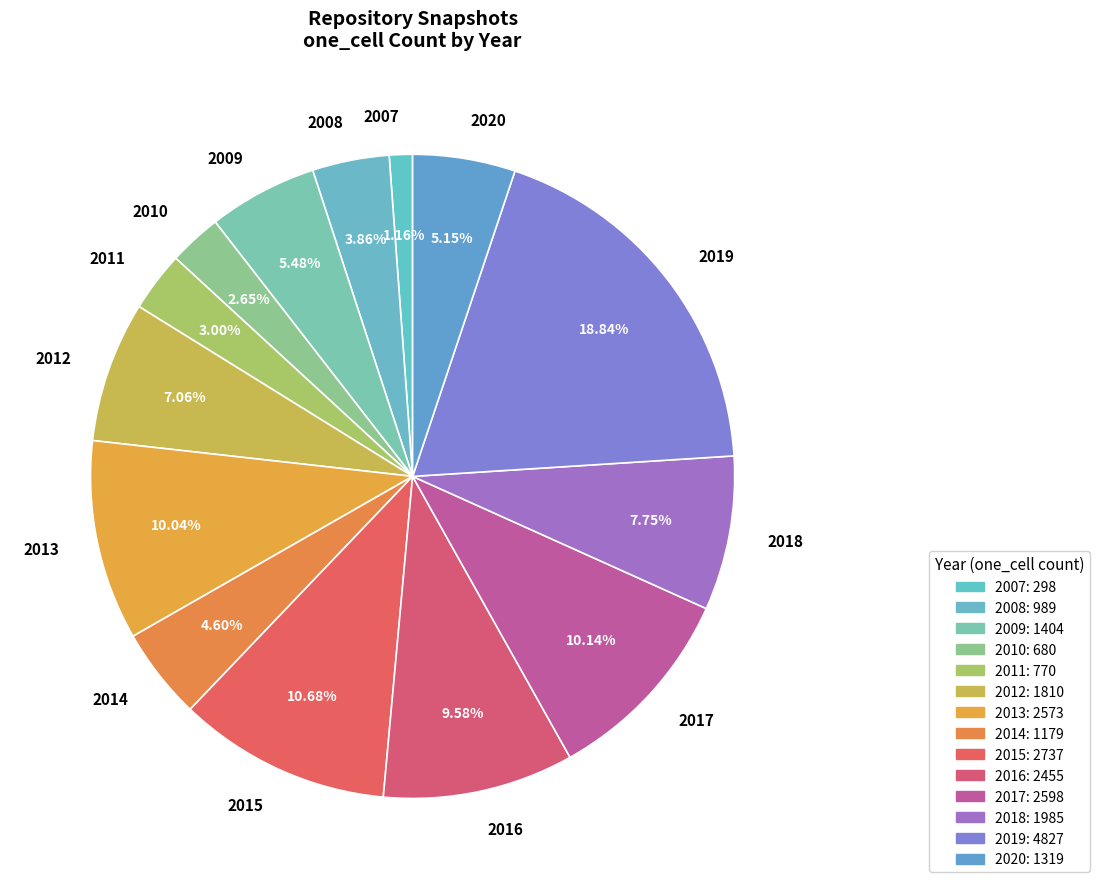

Is the sum of 2014 and 2019 greater than half?

No